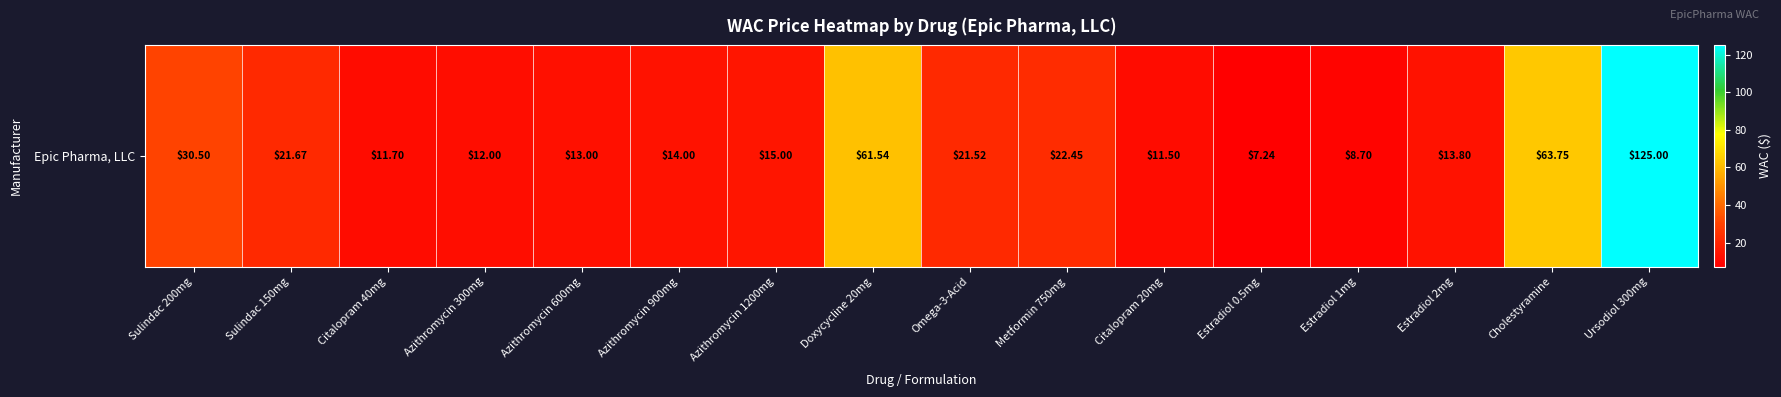

Reading right to left, what are all the values shown in this chart?

Ursodiol 300mg=125.0	Cholestyramine=63.8	Estradiol 2mg=13.8	Estradiol 1mg=8.7	Estradiol 0.5mg=7.2	Citalopram 20mg=11.5	Metformin 750mg=22.4	Omega-3-Acid=21.5	Doxycycline 20mg=61.5	Azithromycin 1200mg=15.0	Azithromycin 900mg=14.0	Azithromycin 600mg=13.0	Azithromycin 300mg=12.0	Citalopram 40mg=11.7	Sulindac 150mg=21.7	Sulindac 200mg=30.5